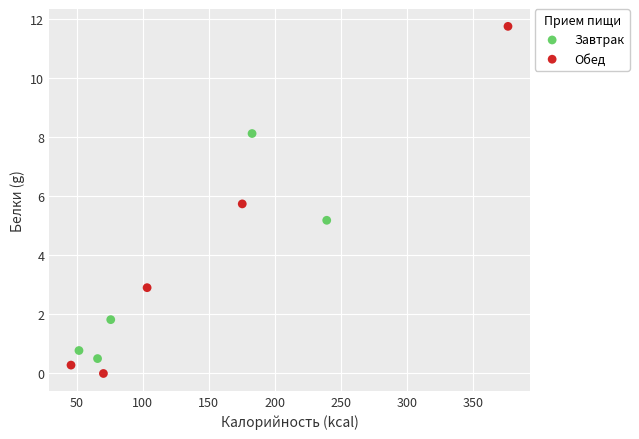

What are all the series names shown in the legend?

Завтрак, Обед